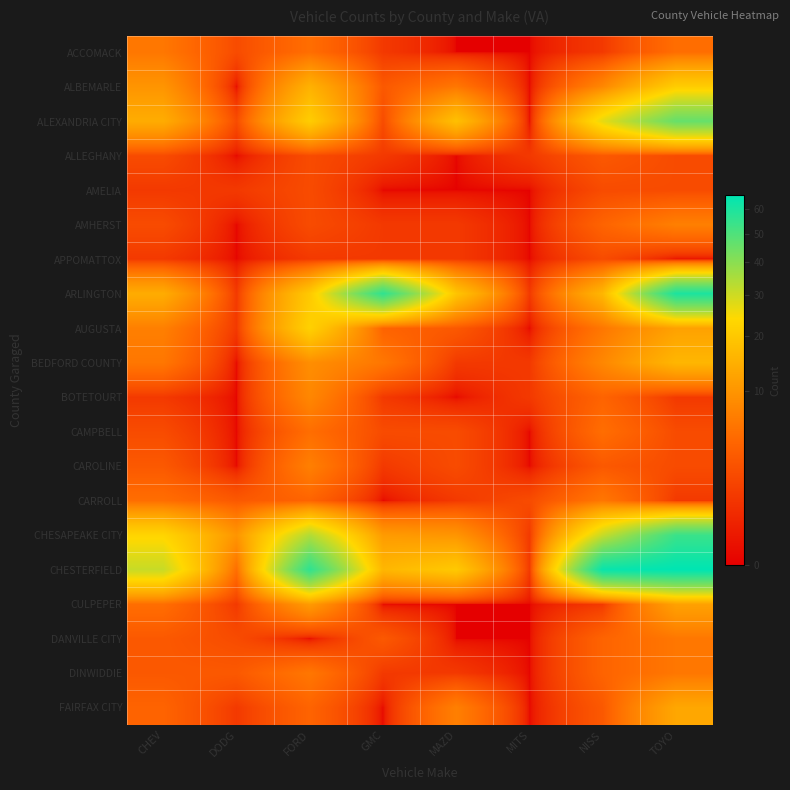

Which category has the highest value across all series?

TOYO